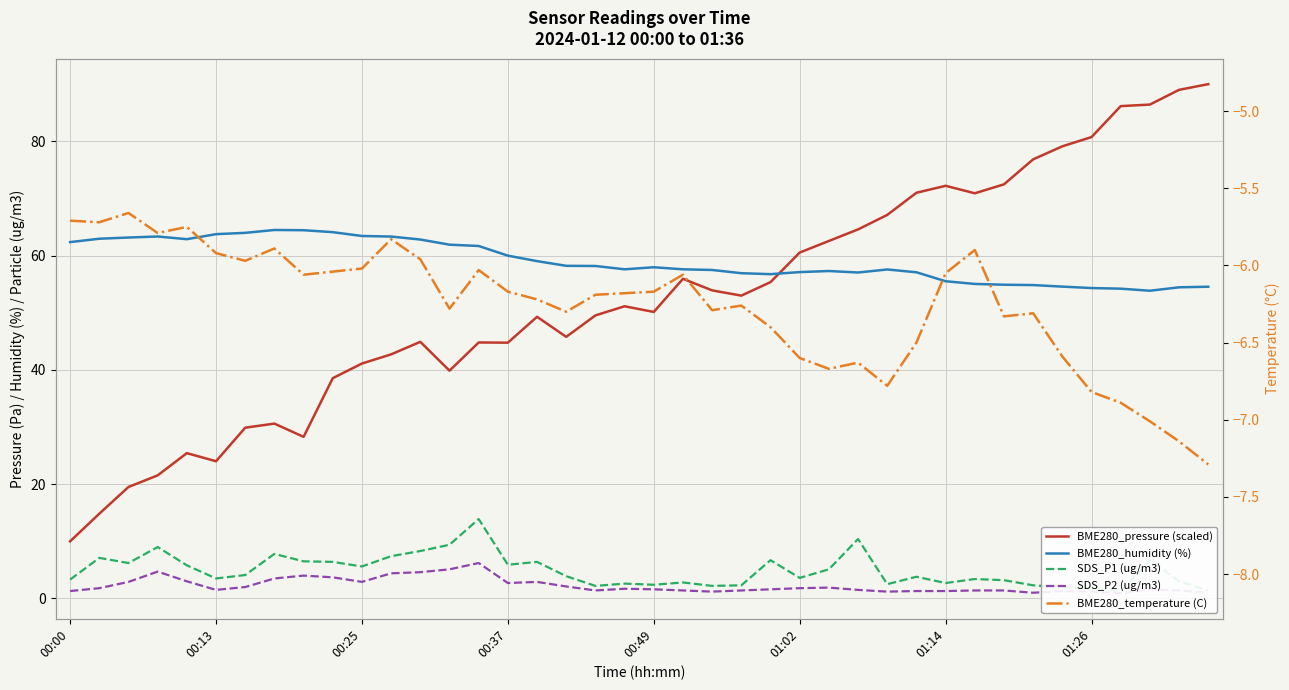

What is the difference between the BME280_humidity (%) values at 18 and 24?

1.4